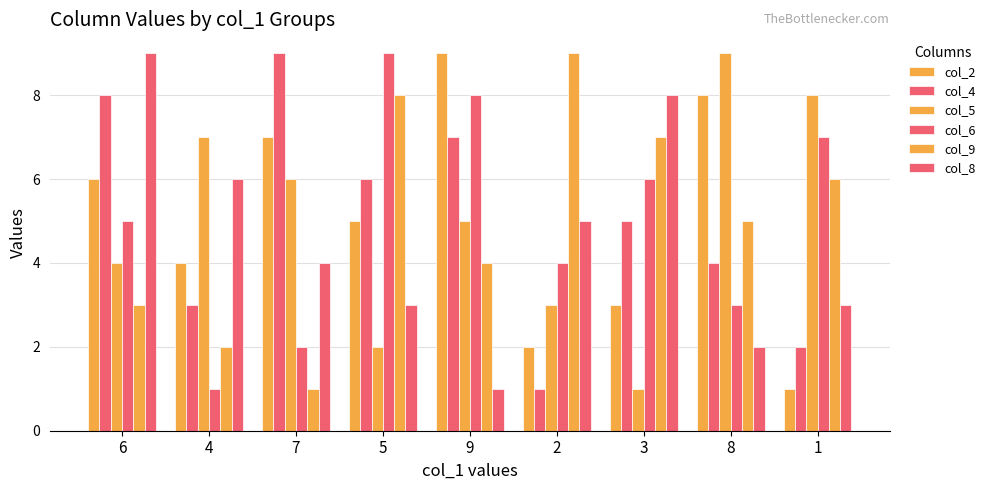

Does the chart contain any negative values?

No